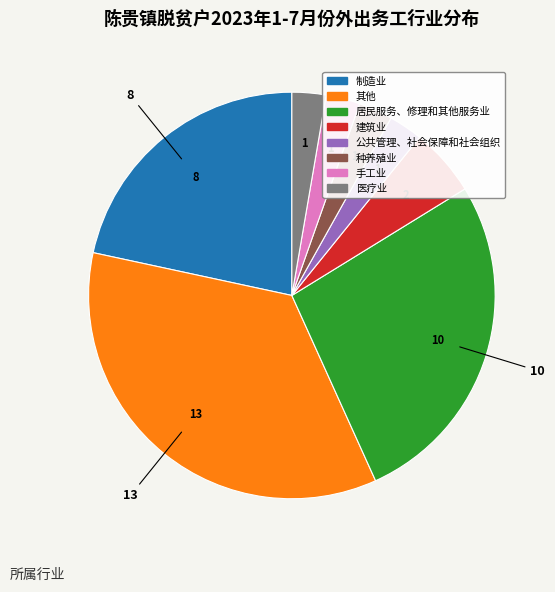

Is the sum of 手工业 and 公共管理、社会保障和社会组织 greater than half?

No